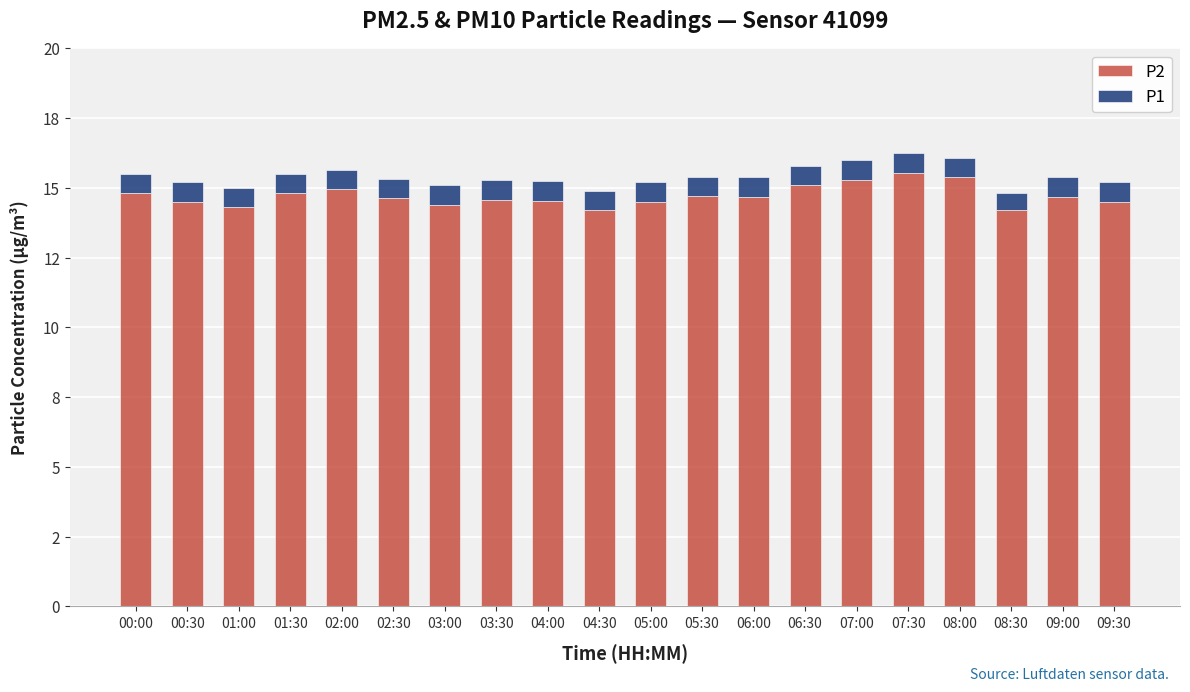

Between 07:30 and 08:00, which series saw the biggest shift?

P2